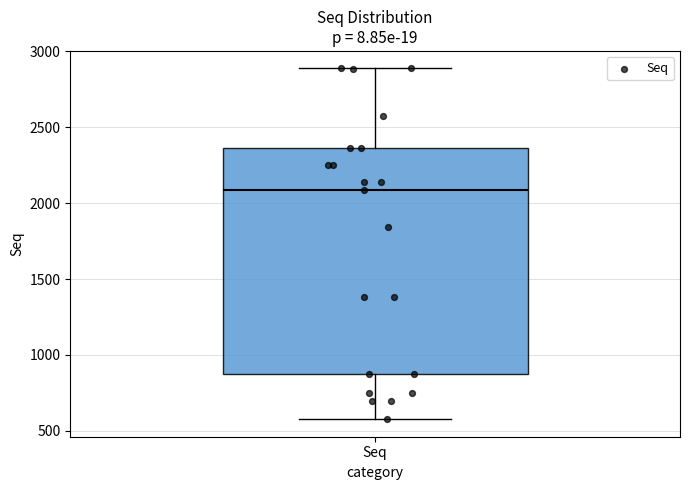

Transcribe this box plot: give where the median line is, the range the box spans, and where the two whiskers end, as read against the y-axis. The values are not printed on the chart, so give them approximately, as read against the axis.

median 2100, box 850 to 2350, whiskers 600 to 2900